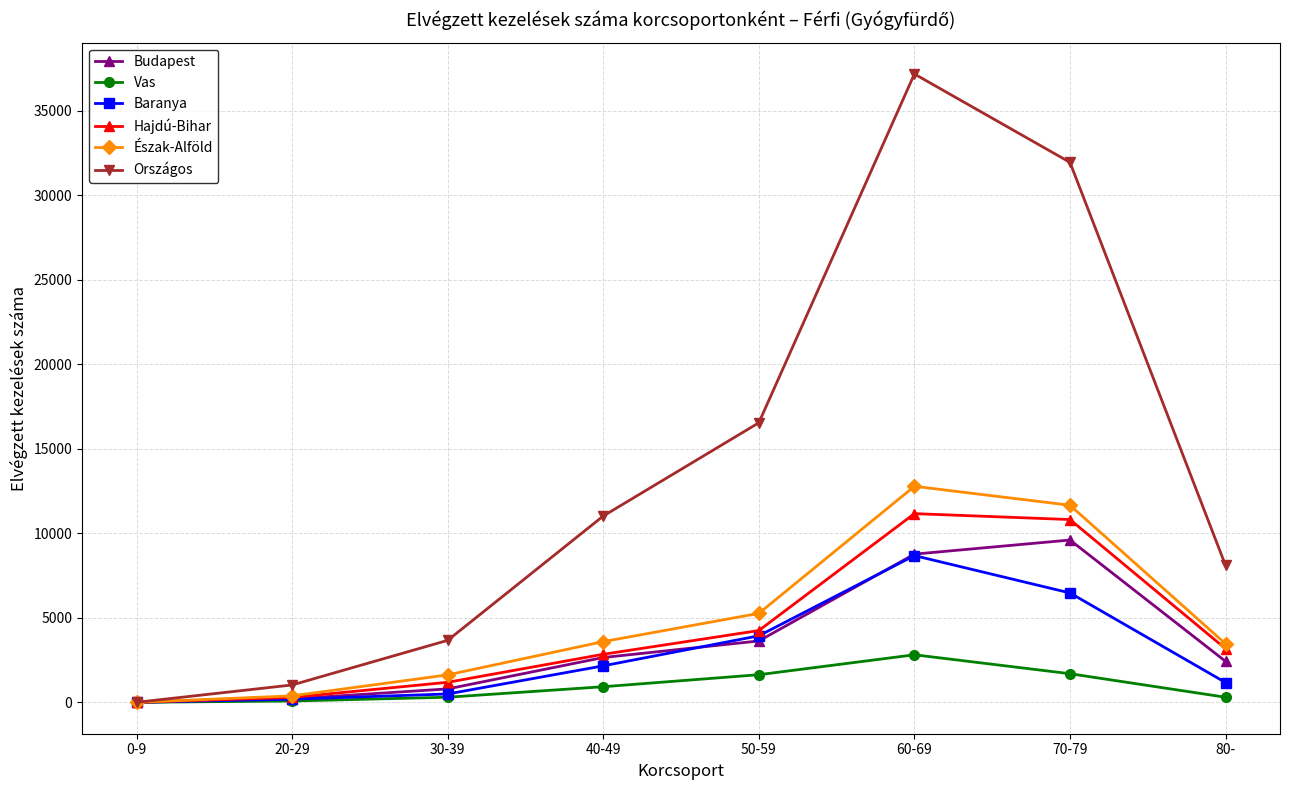

Is it true that Budapest equals 14588 at 60-69?

False